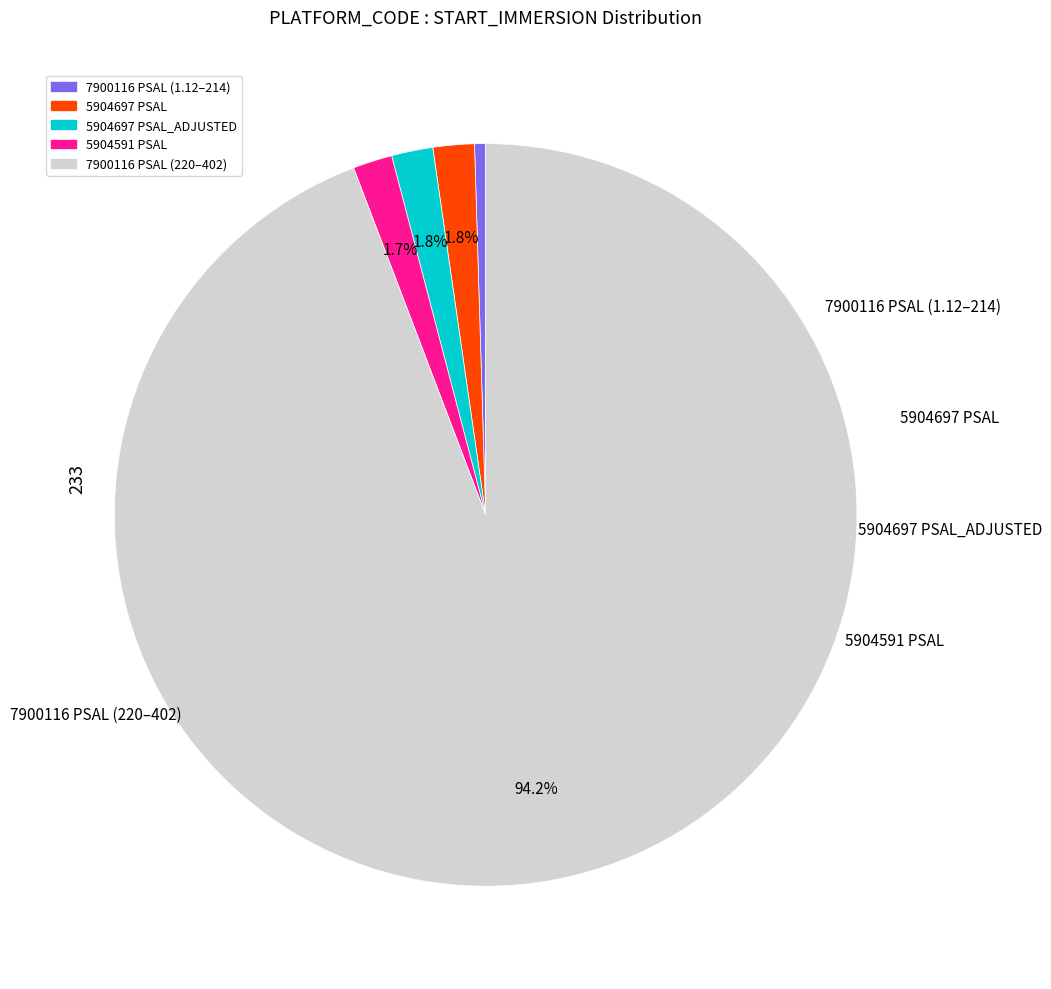

Is there any slice that represents more than half of the pie?

Yes